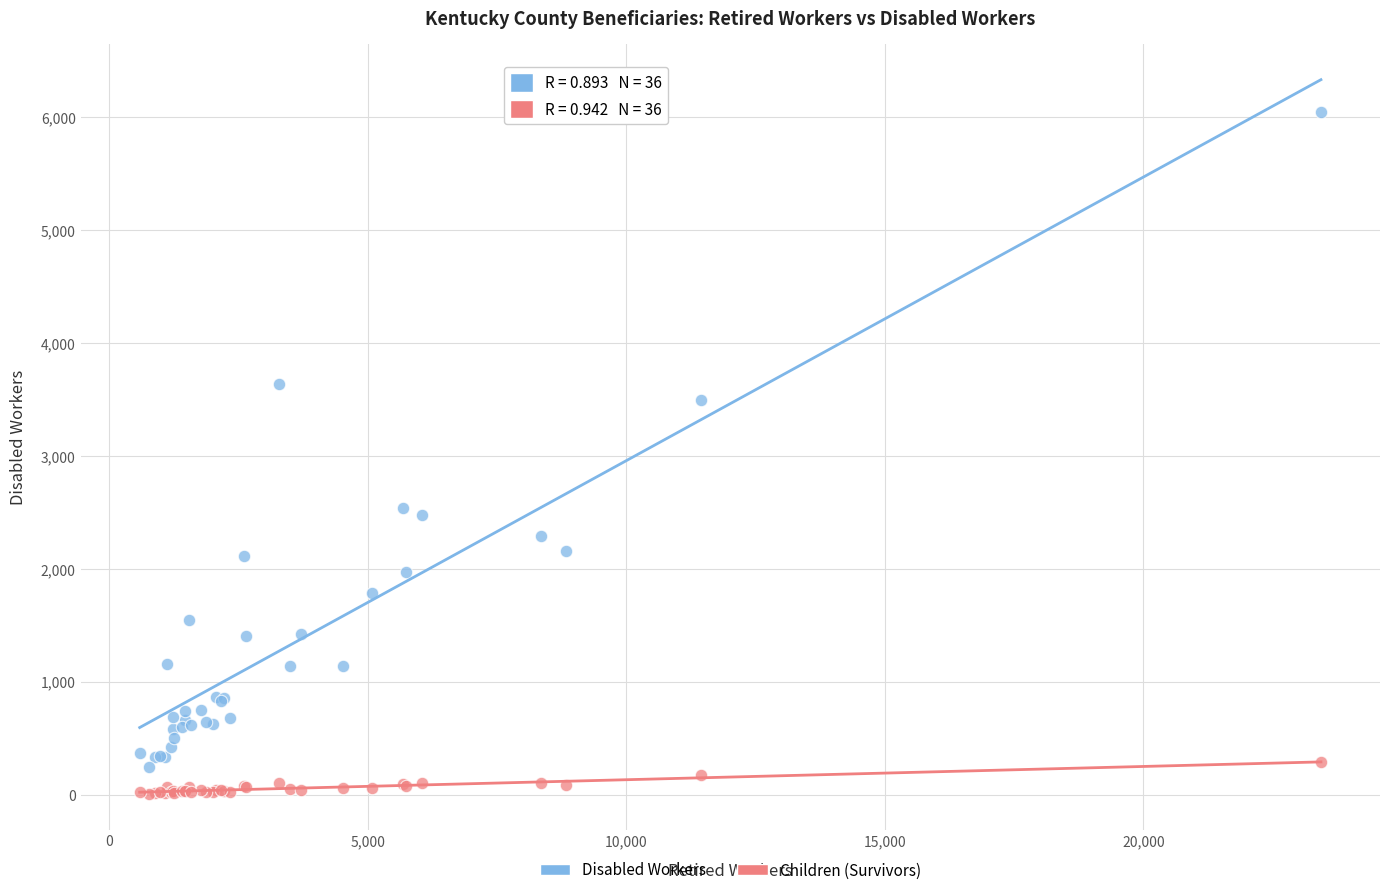

Which series reaches the maximum Y coordinate?

Disabled Workers